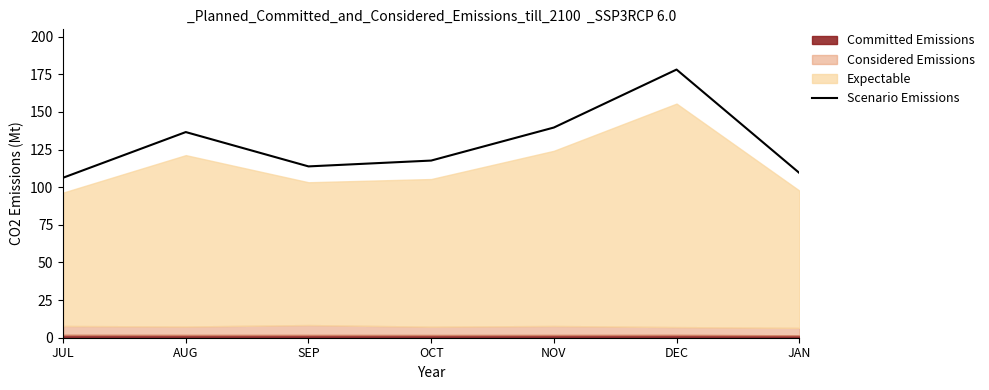

At which label is the value closest to 142?

NOV